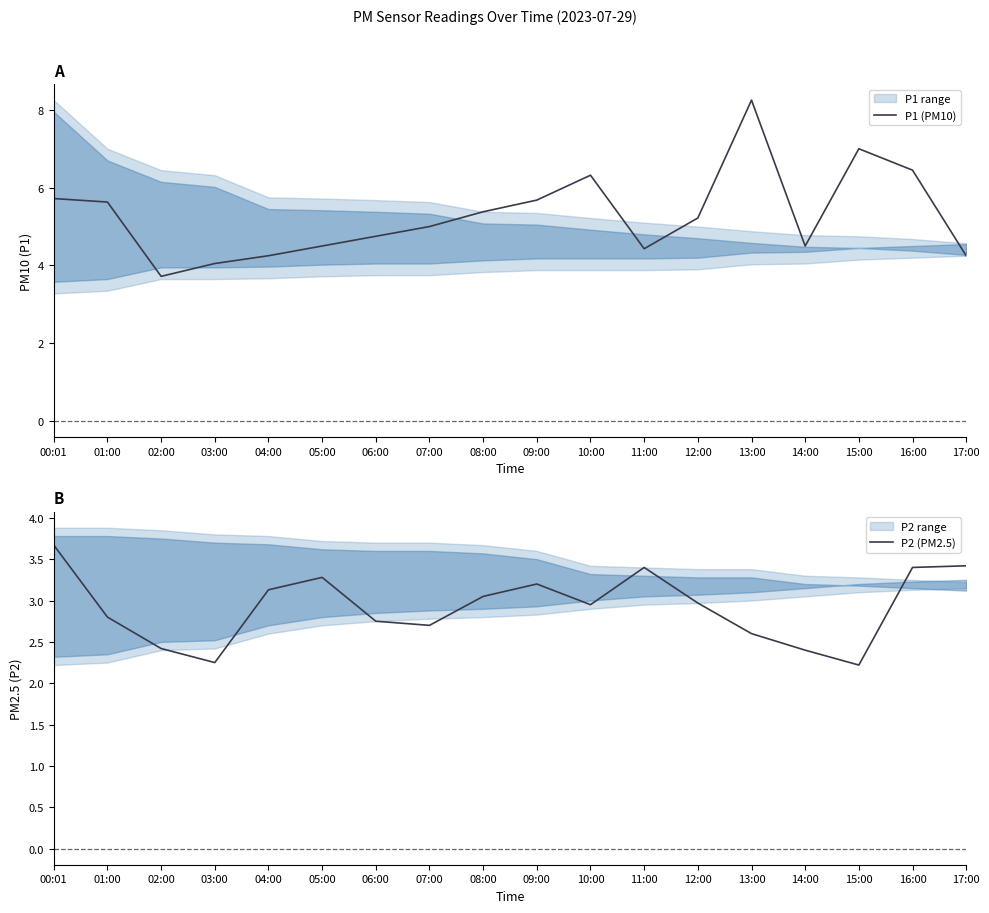

How many lines are shown in the chart?

2